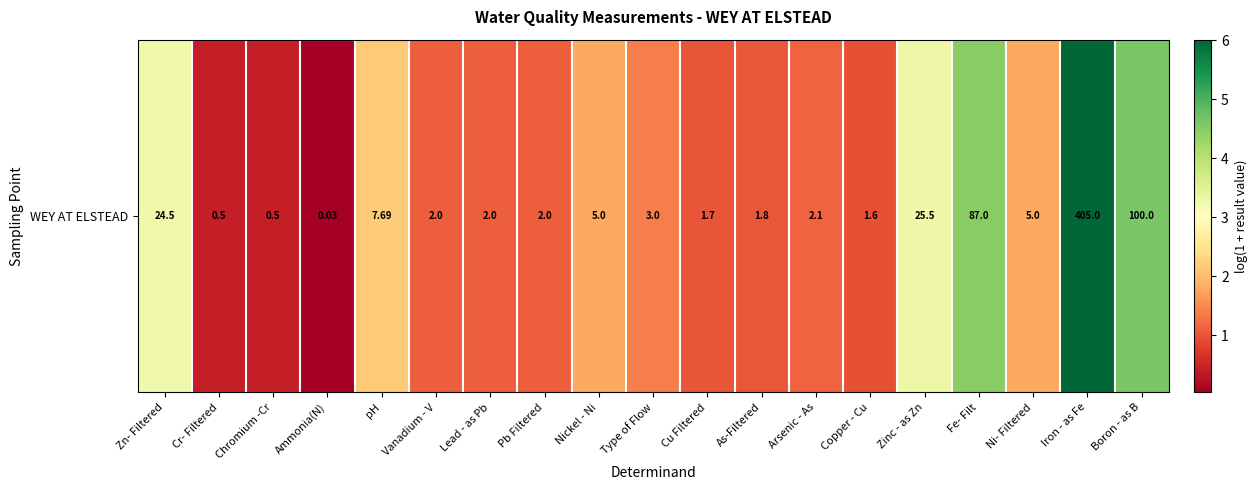

Approximately how many times larger is the value at As-Filtered compared to Arsenic - As?

0.9